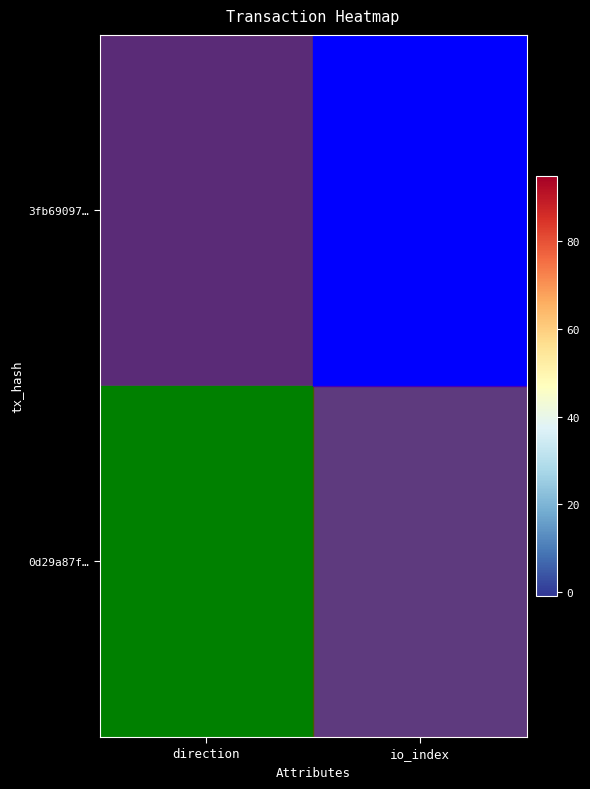

Reading left to right, what are all the values shown in this chart?

3fb69097…: direction=-1	io_index=95
0d29a87f…: direction=1	io_index=2